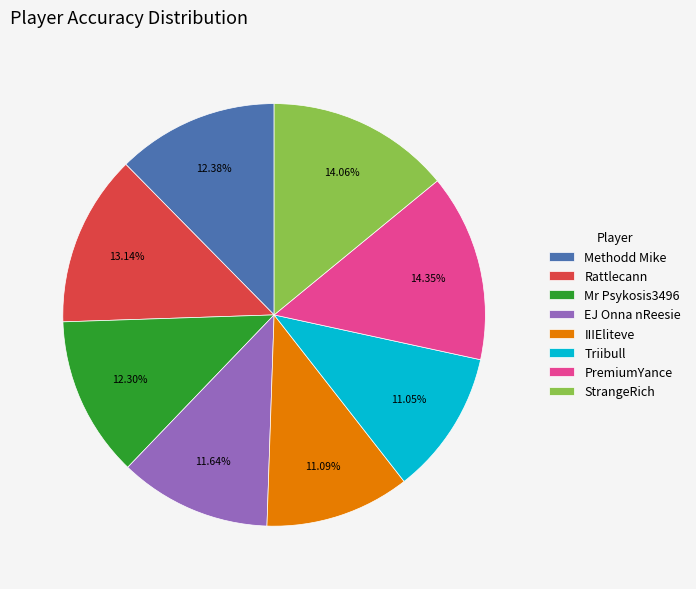

Is it true that IIIEliteve is 11% of the pie?

True